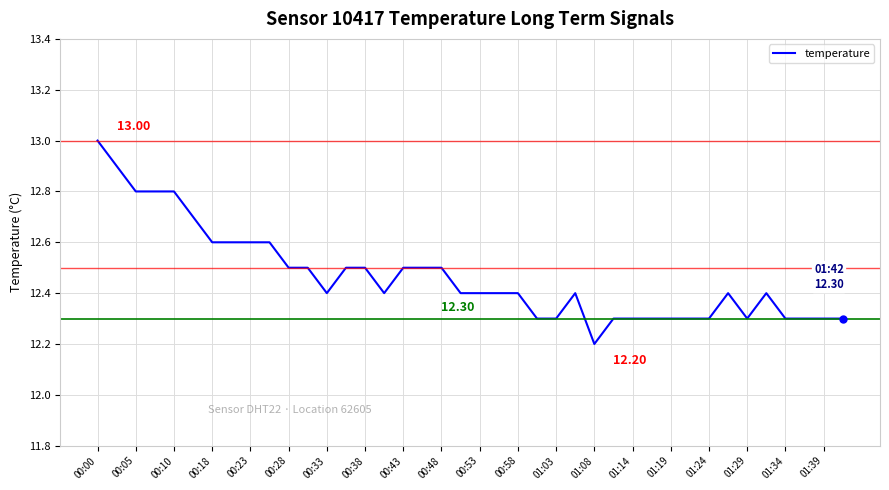

What is the difference between the maximum and minimum values?

0.8